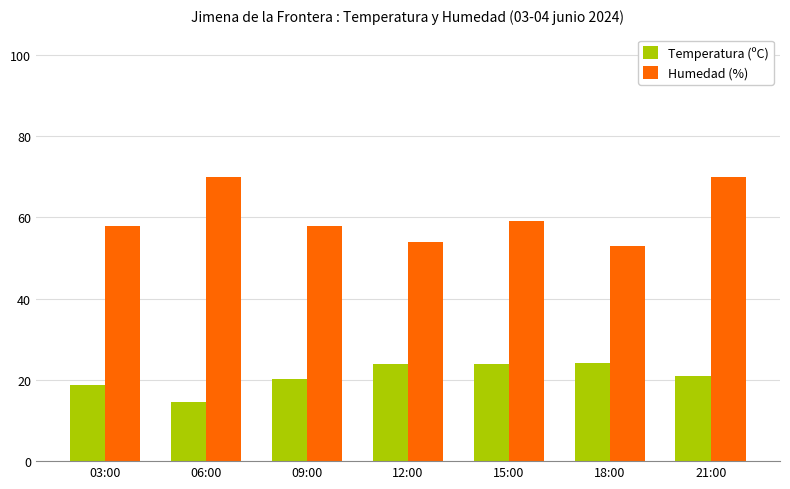

List the series in order of their peak value, lowest first.

Temperatura (ºC), Humedad (%)